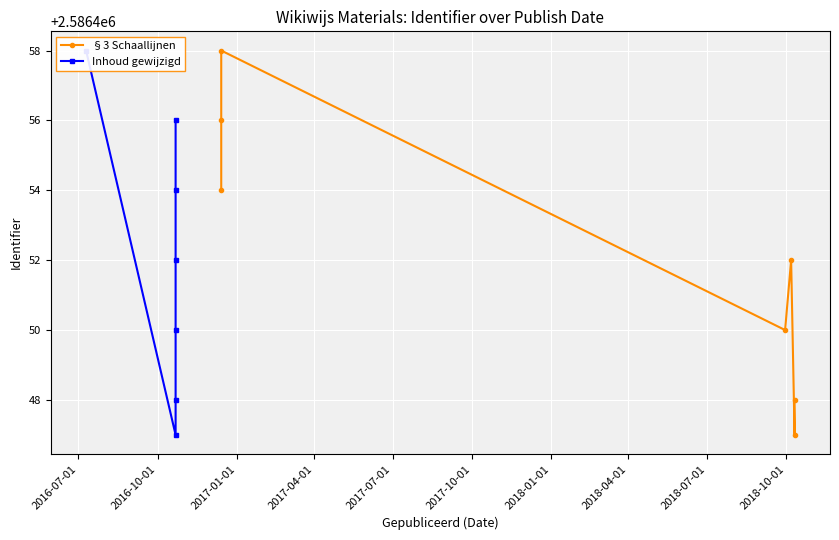

What are all the series names shown in the legend?

§3 Schaallijnen, Inhoud gewijzigd